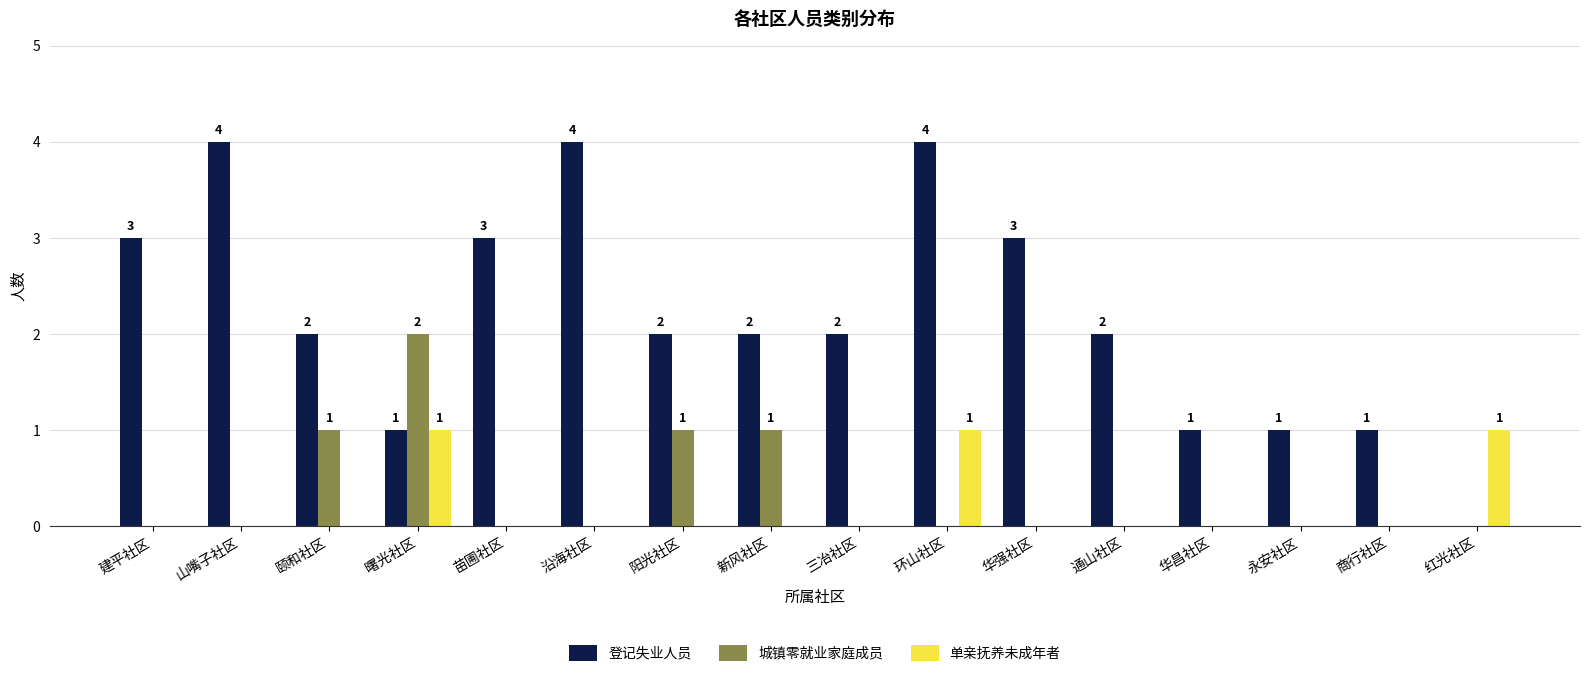

At which label does 城镇零就业家庭成员 reach its peak?

曙光社区